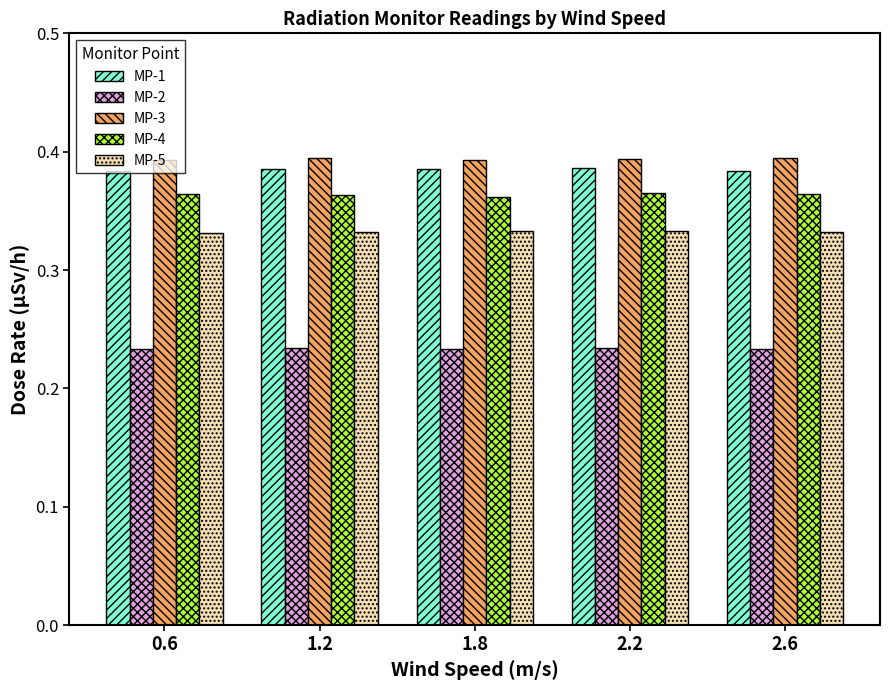

How many data points does each series have?

5